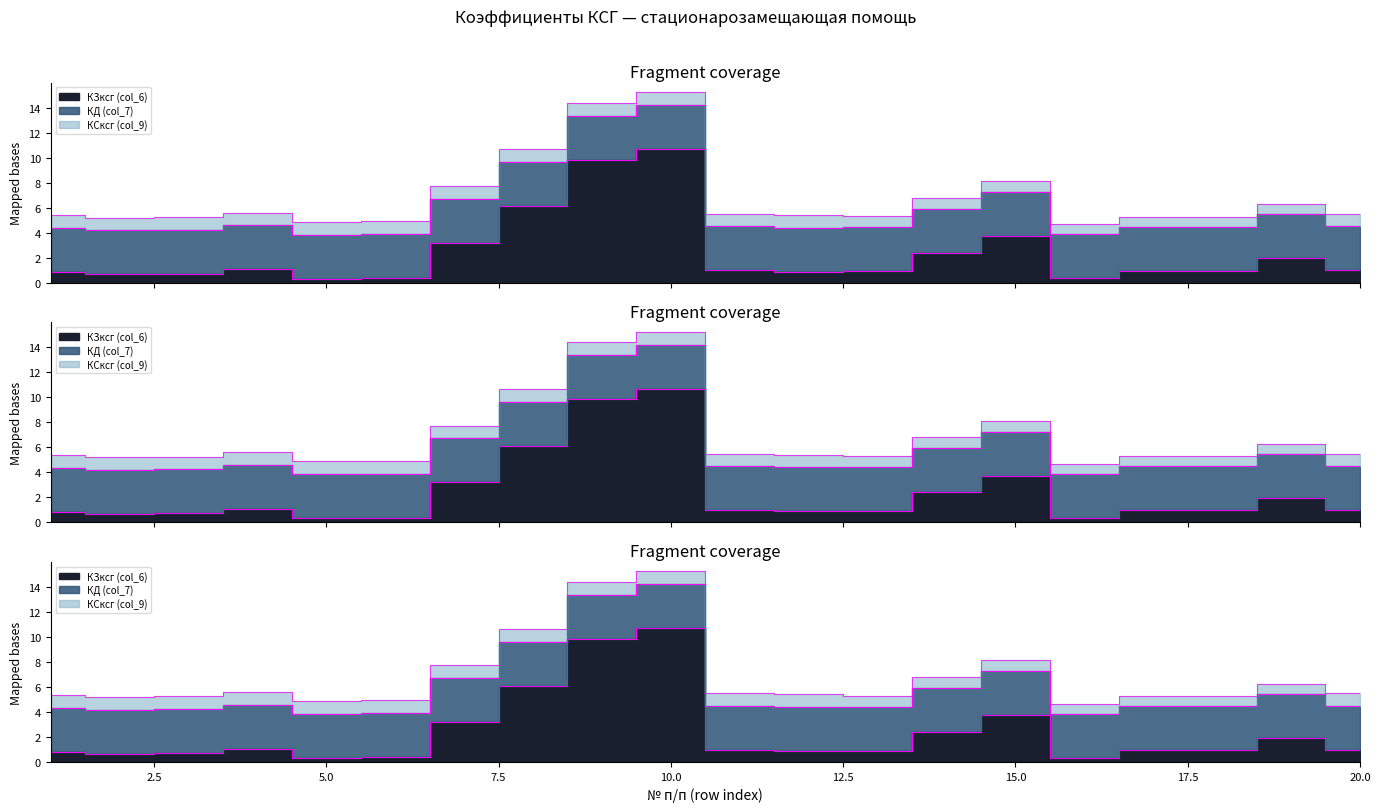

In КЗксг (col_6), how many points are lower than both neighbors (excluding endpoints)?

4